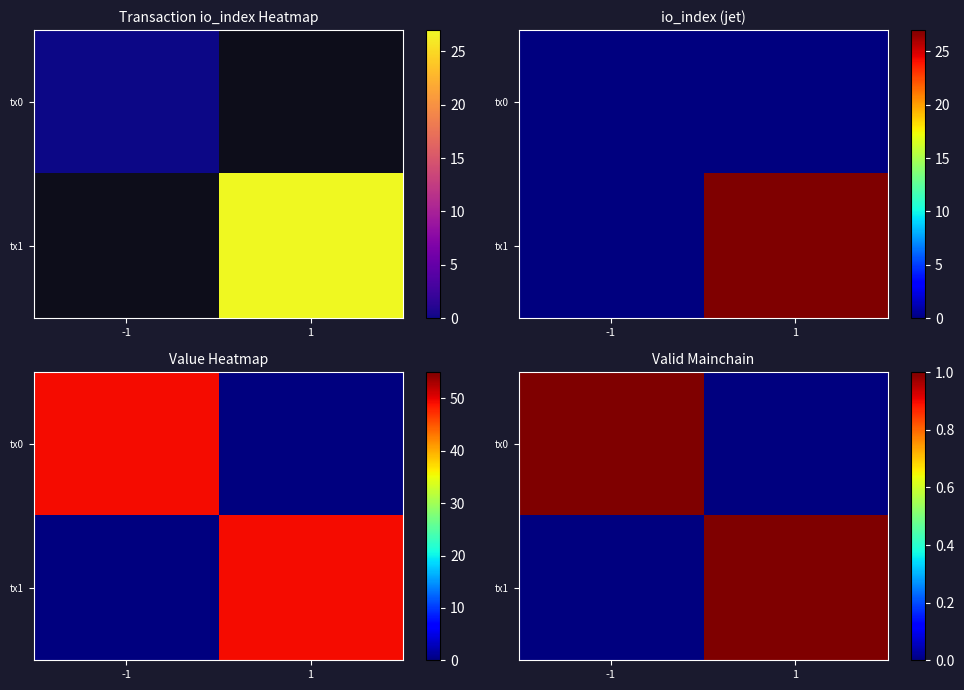

What is the difference between the maximum and minimum values in the tx1 series?

1